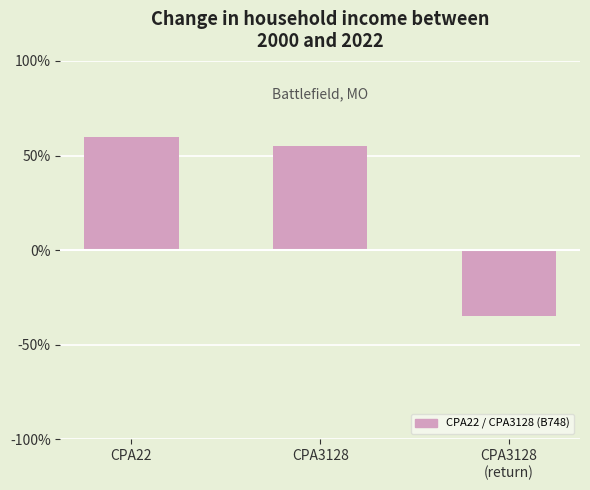

How many positive values are there?

2